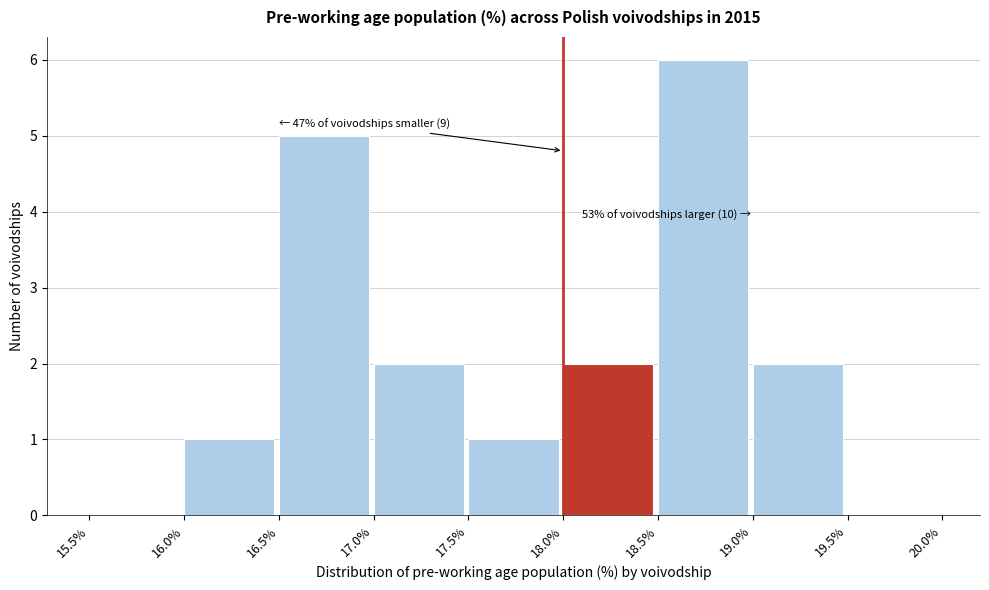

Over which range of the x-axis is the bar tallest?

18.5% to 19.0%